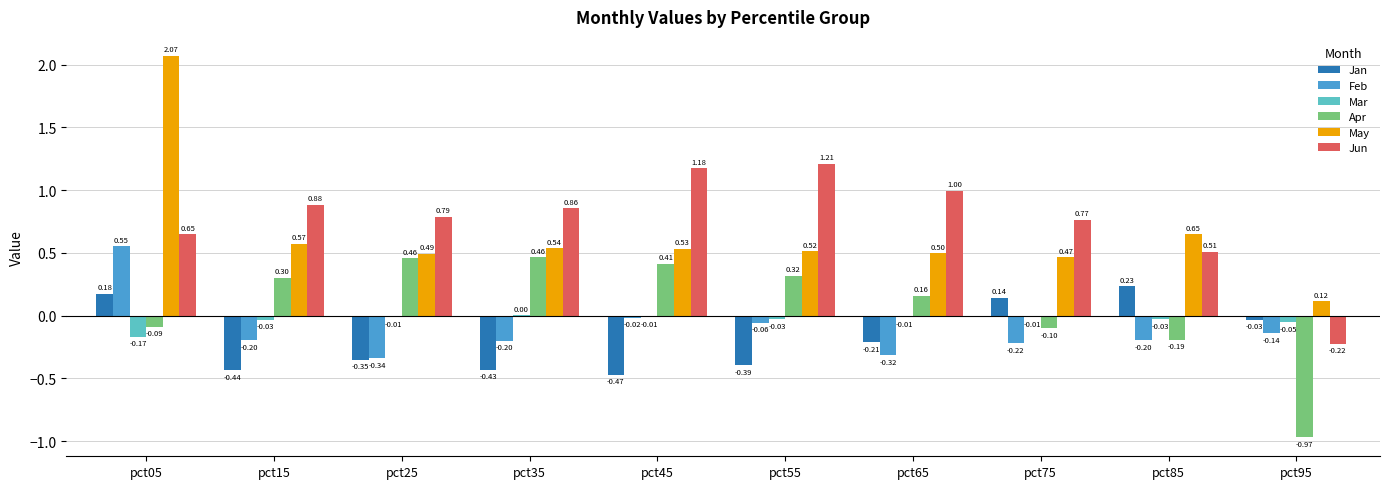

Between pct15 and pct95, which series saw the biggest shift?

Apr